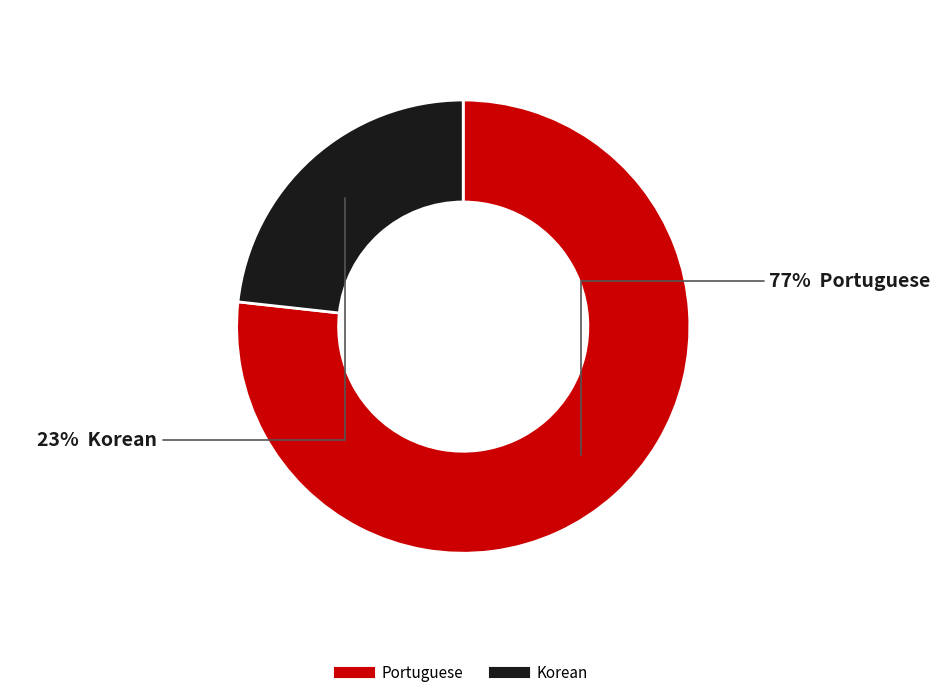

What is the smallest slice in the pie chart?

Korean